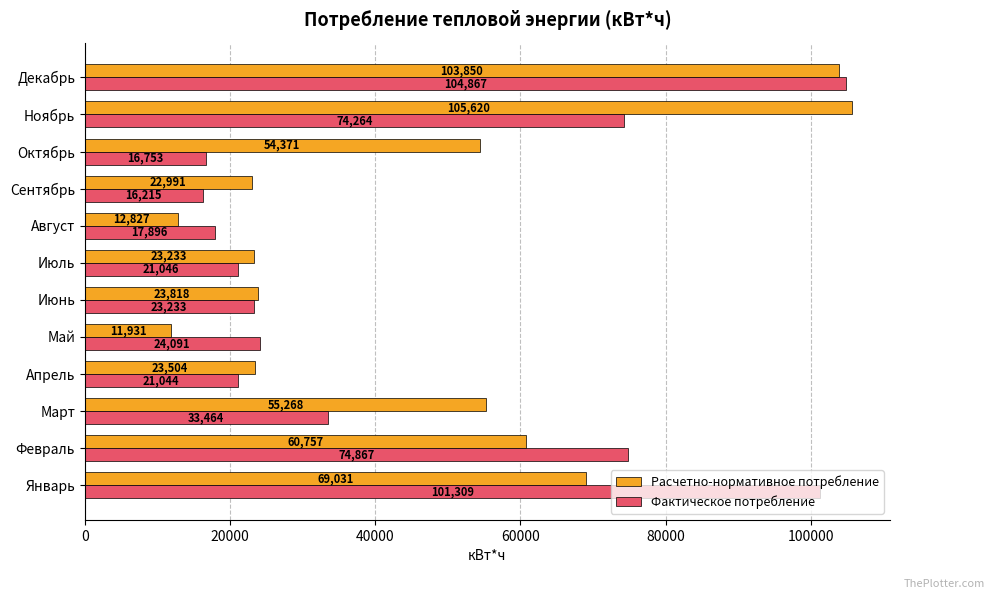

True or false: Расчетно-нормативное потребление has a value of 21240.7 at Октябрь.

False